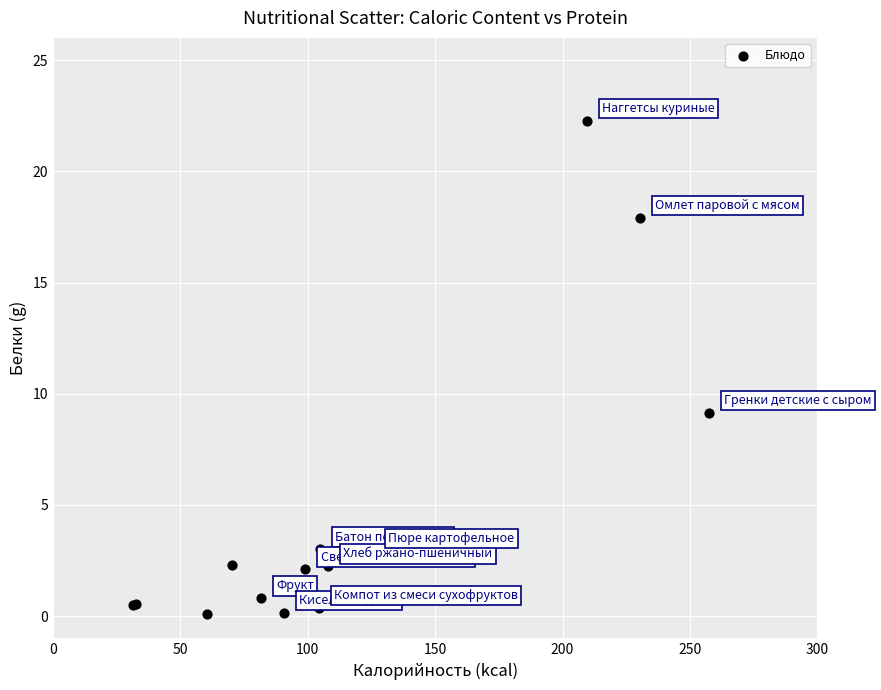

What Y value in the scatter plot is closest to 11?

9.1